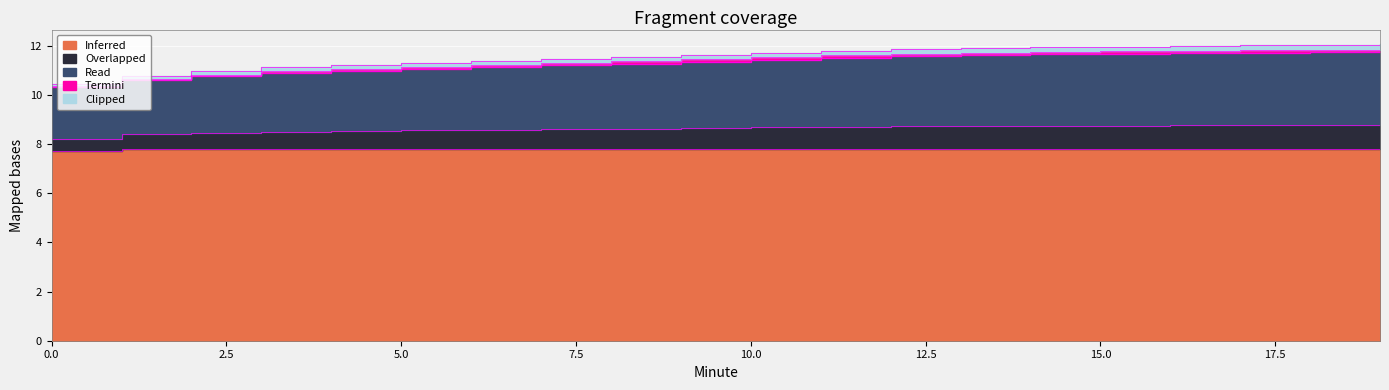

What is the spread (max minus min) of values at 19?

4.2